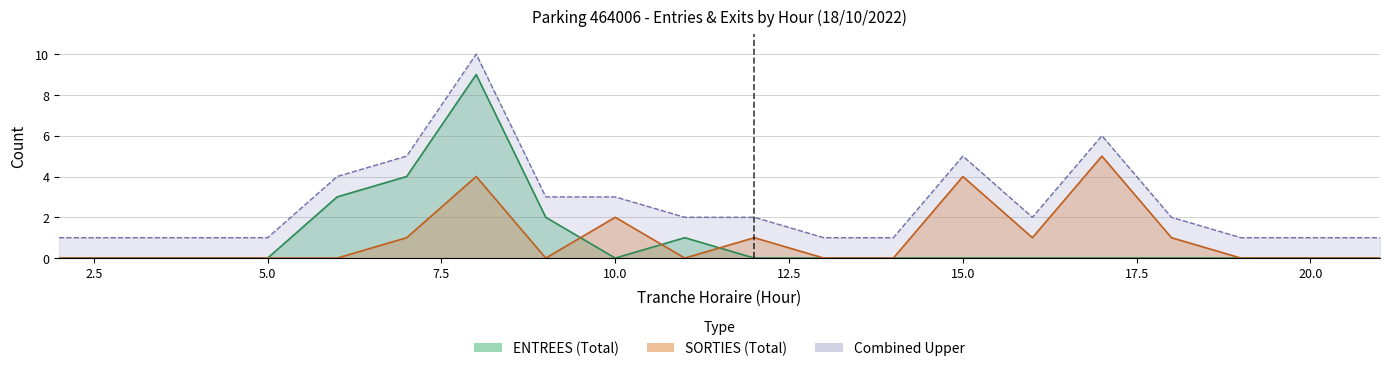

What is the sum of all SORTIES_NB_ABONNE values?

11